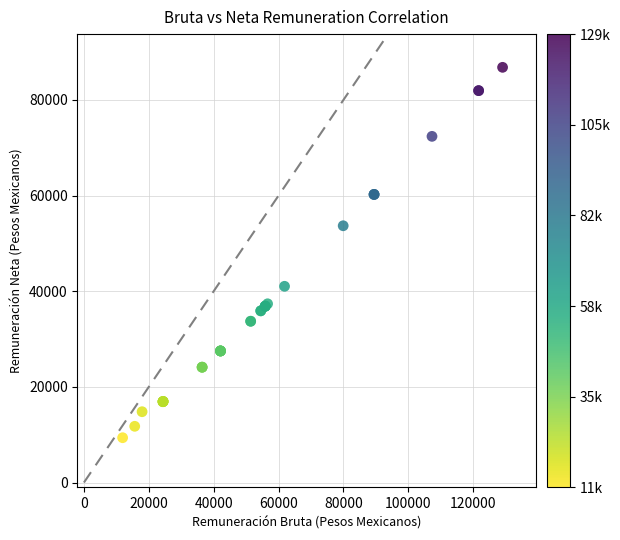

What Y value in the scatter plot is closest to 48081?

53675.8